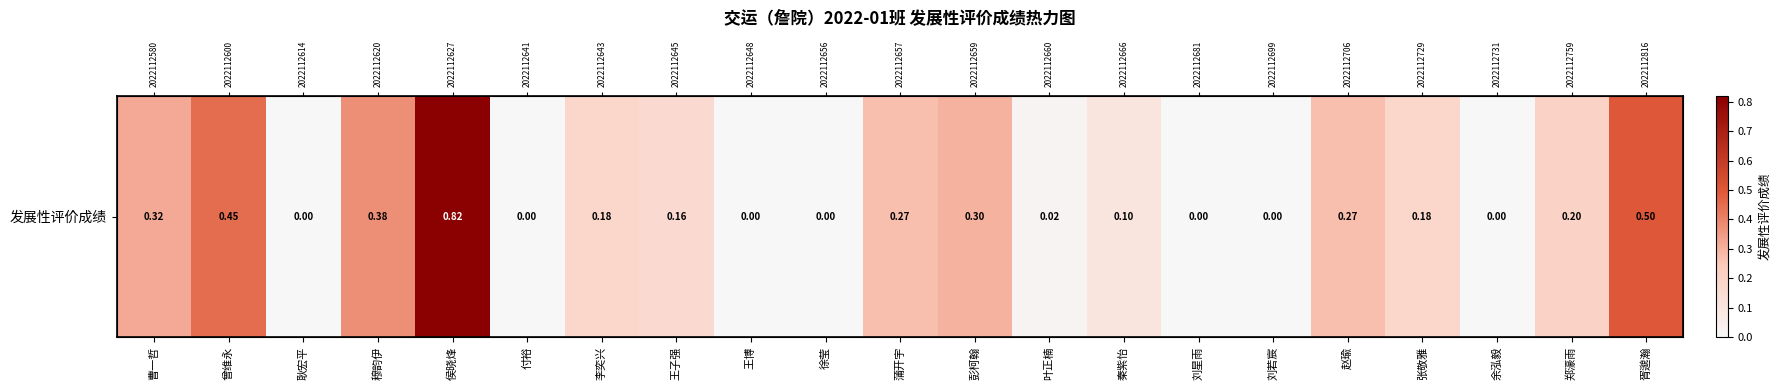

Is it true that the value at 穆韵伊 is 0.4?

True